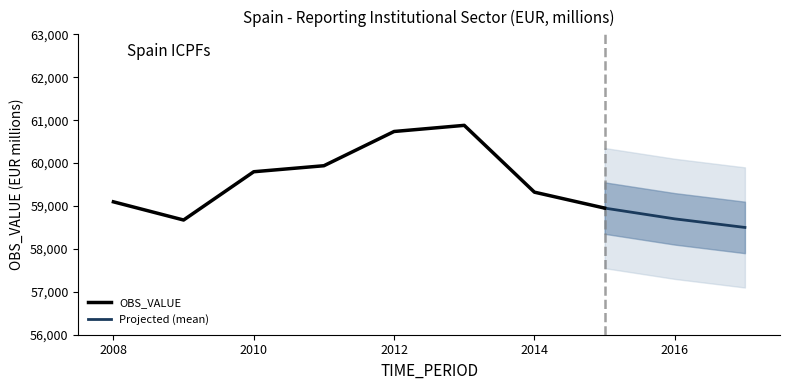

The chart shows a value of 27258 at 2012. True or false?

False